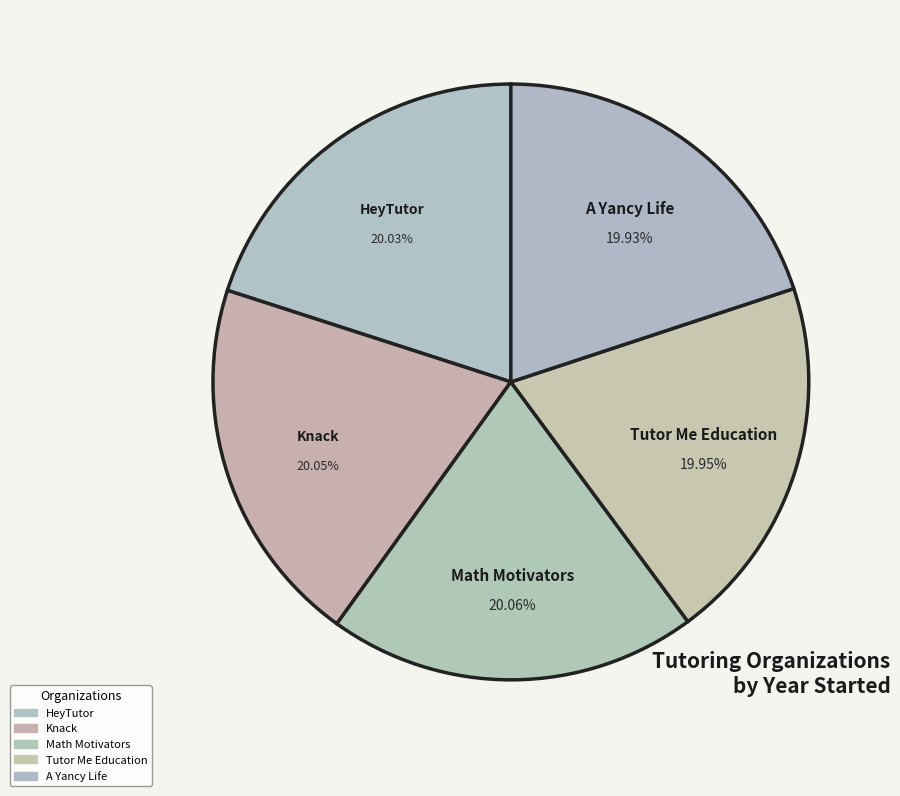

How many segments does this pie chart have?

5